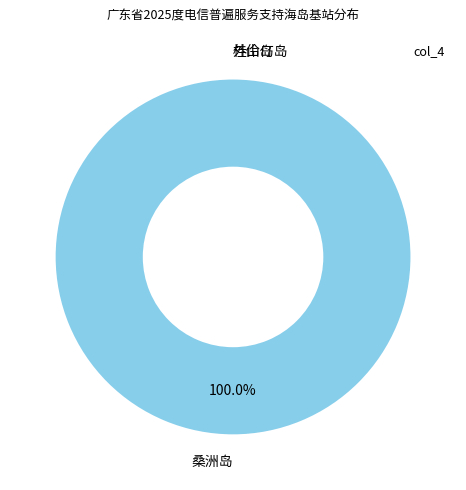

To the nearest percent, what percentage of the pie is 桑洲岛?

100%